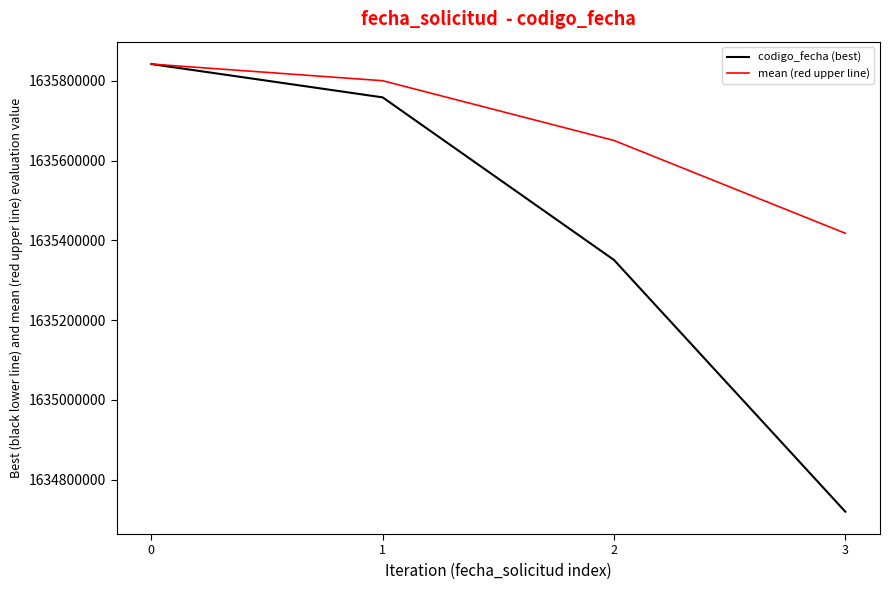

What is the difference between the maximum and second lowest values in the mean (red upper line) series?

191596.0